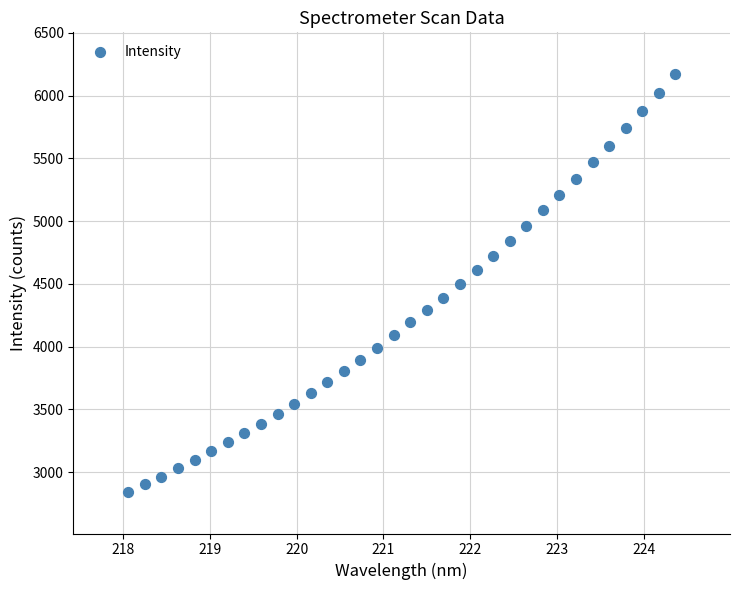

What is the range of X values (max minus min)?

6.3